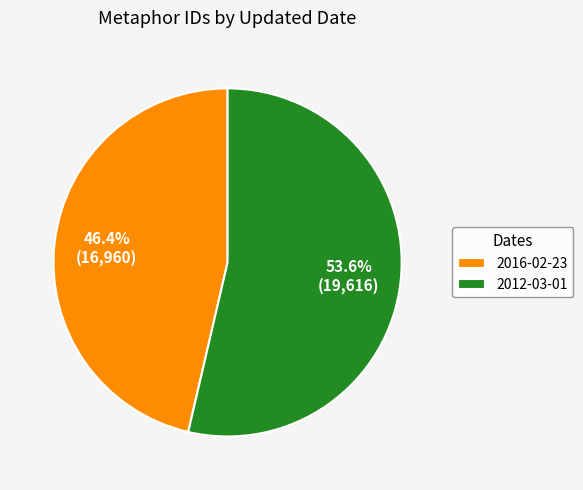

What percentage is the 2016-02-23 slice, to the nearest percent?

46%